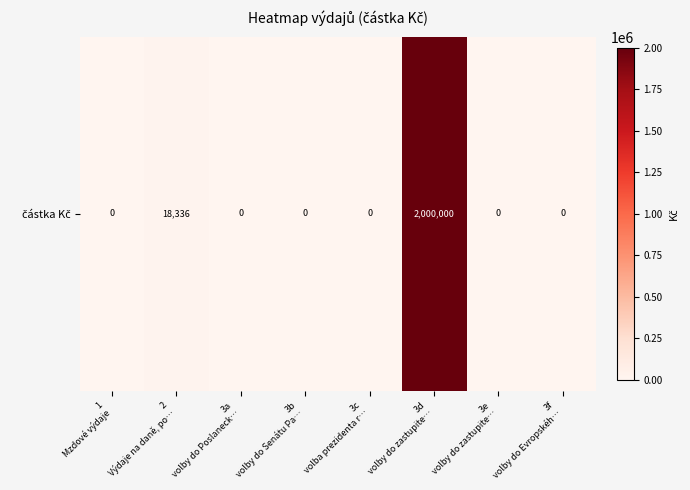

What is the difference between the maximum and second lowest values?

2000000.0